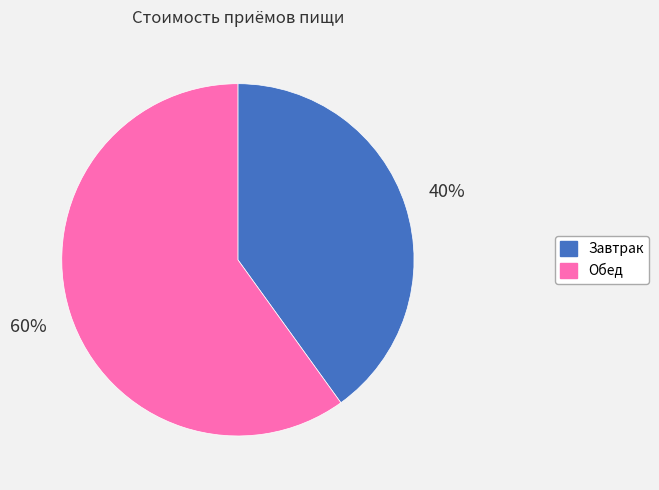

Which slice represents more than half of the pie?

Обед